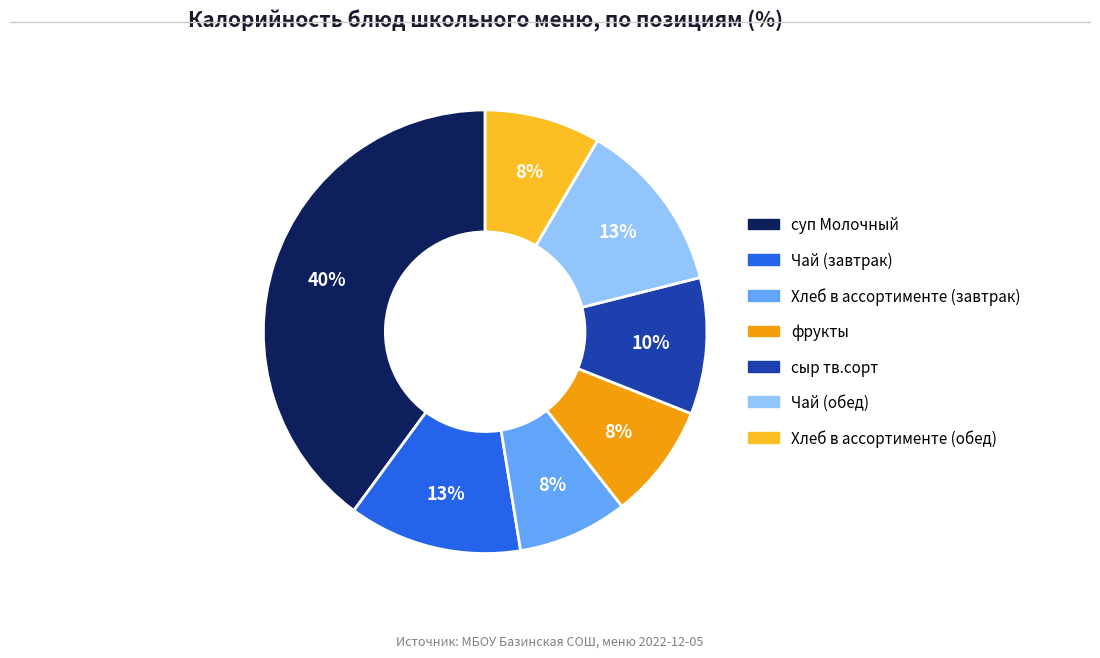

Count the number of slices in the pie.

7